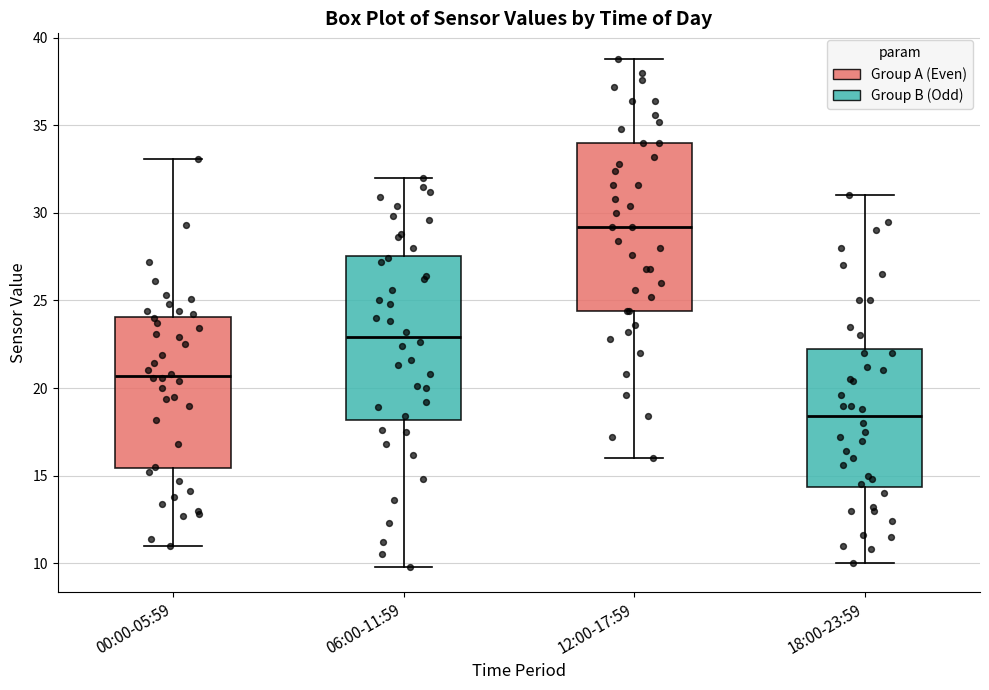

Reading left to right, transcribe this box plot: for each box, give where its median line is, the range the box spans, and where its two whiskers end, as read against the y-axis. The values are not printed on the chart, so give them approximately, as read against the axis.

00:00-05:59: median 20.5, box 15.5 to 24.0, whiskers 11.0 to 33.0
06:00-11:59: median 23.0, box 18.0 to 27.5, whiskers 10.0 to 32.0
12:00-17:59: median 29.0, box 24.5 to 34.0, whiskers 16.0 to 39.0
18:00-23:59: median 18.5, box 14.5 to 22.5, whiskers 10.0 to 31.0